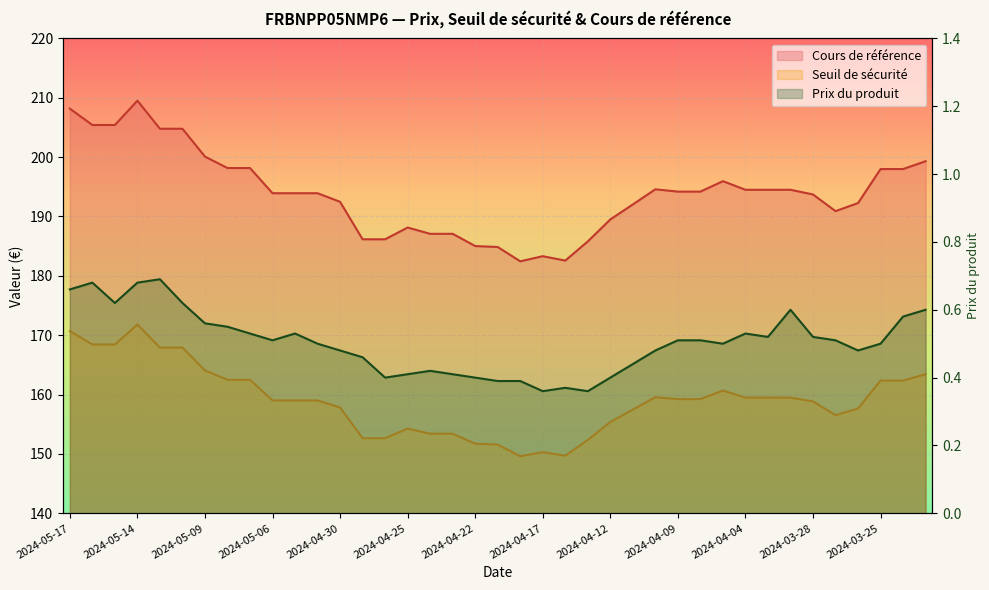

What is the difference between the highest and lowest values at 2024-04-25?

187.7